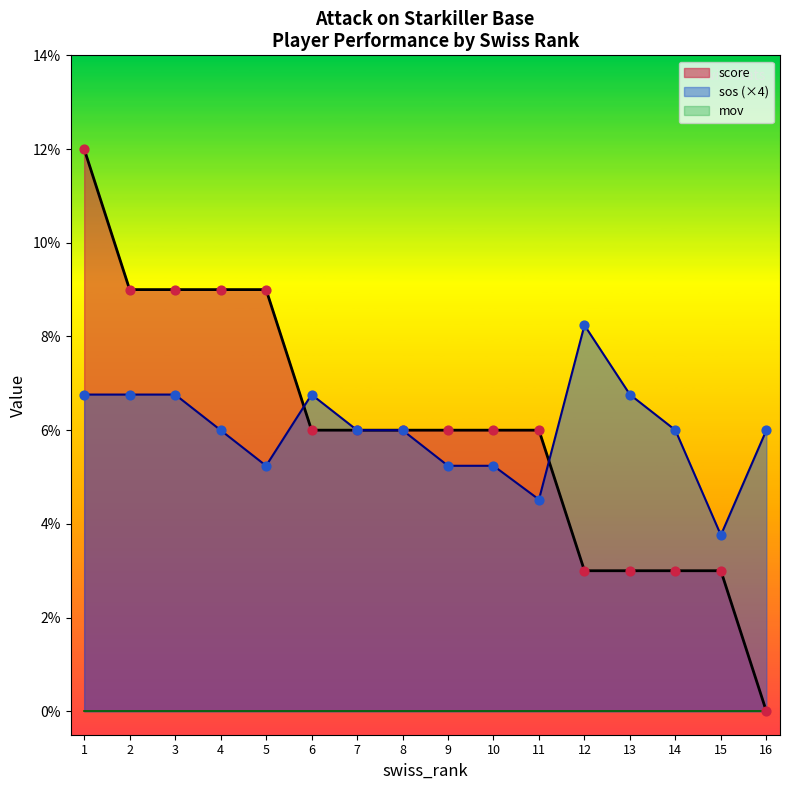

What is the lowest value of the sos (×4) series?

3.8